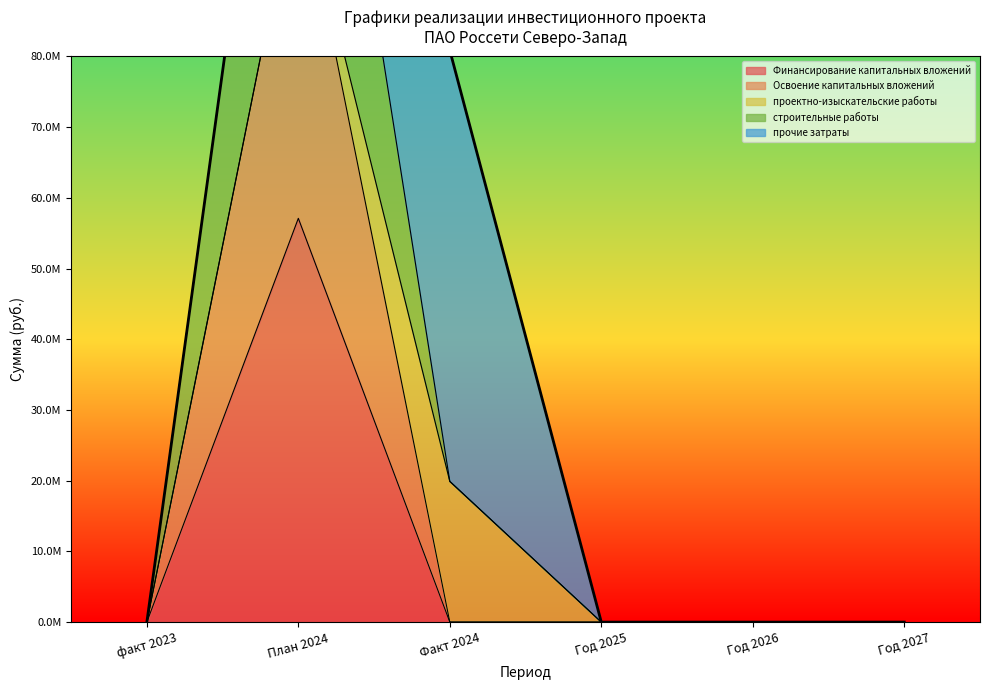

How many values in the строительные работы series exceed 0?

2